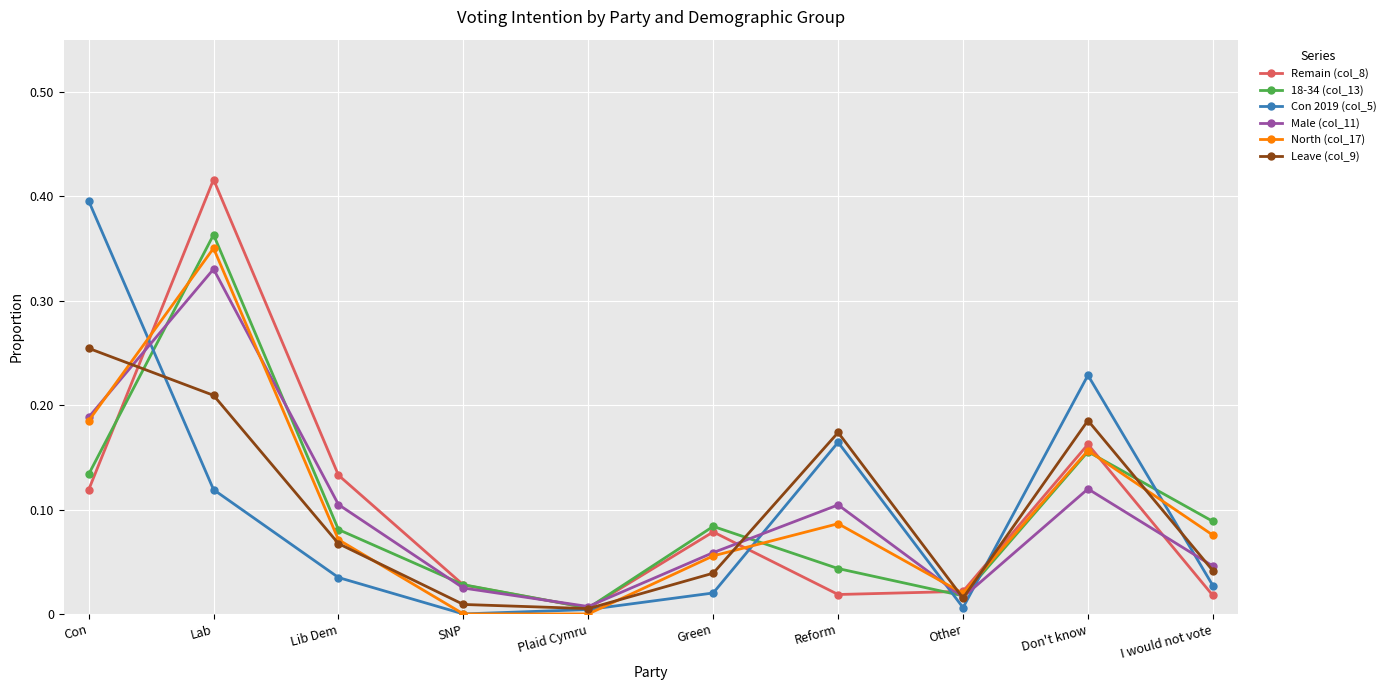

At how many categories does at least one series exceed 0?

10